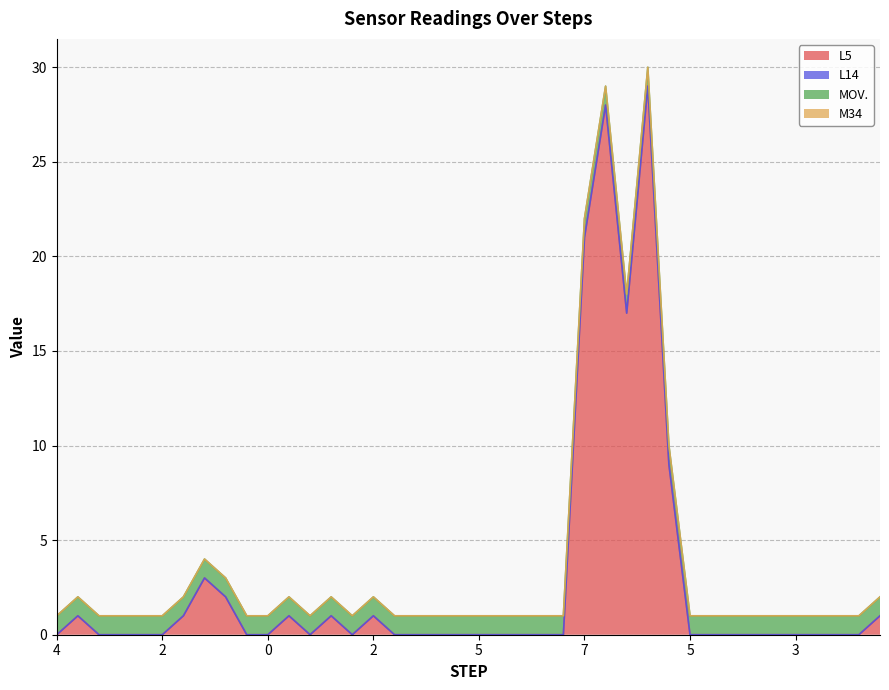

The value of L5 at 1 is 1. True or false?

True